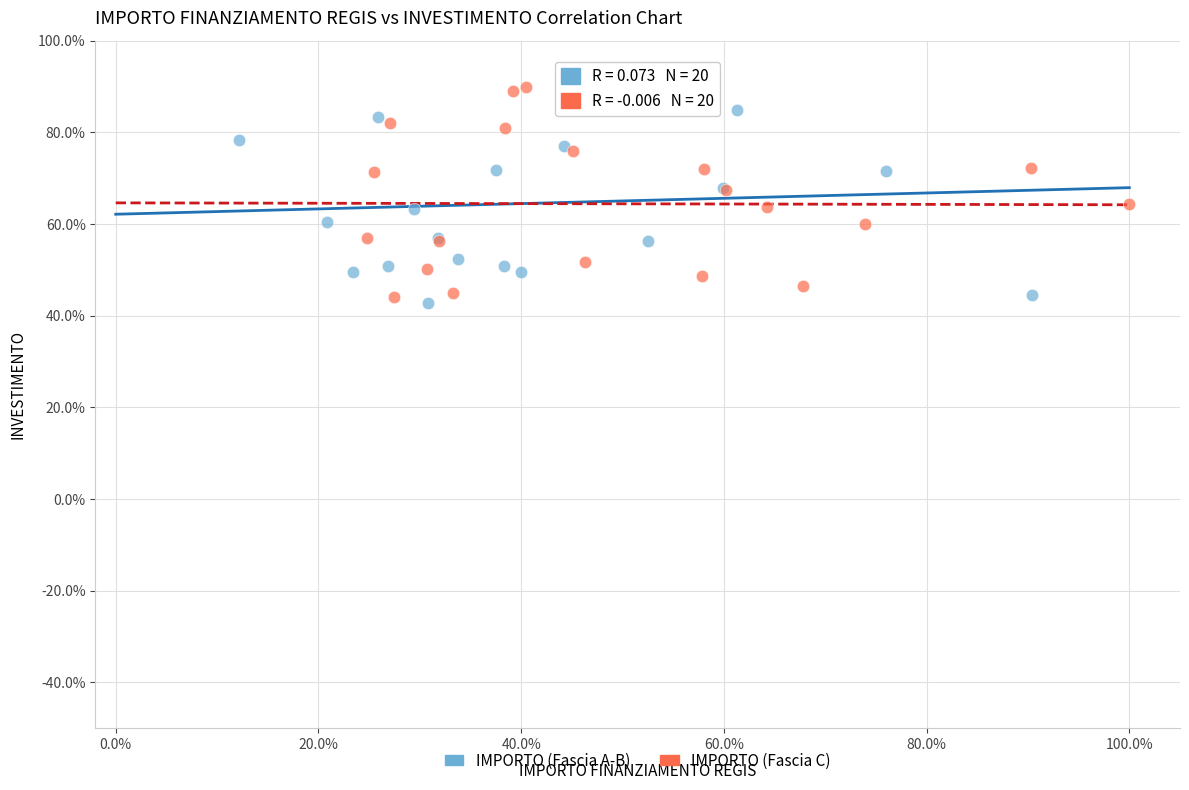

What are all the series names shown in the legend?

IMPORTO (Fascia A-B), IMPORTO (Fascia C)